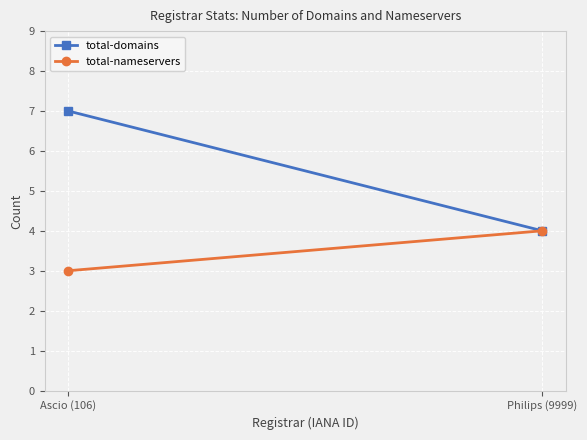

Reading right to left, transcribe all the data shown in this chart.

total-domains: 4	7
total-nameservers: 4	3